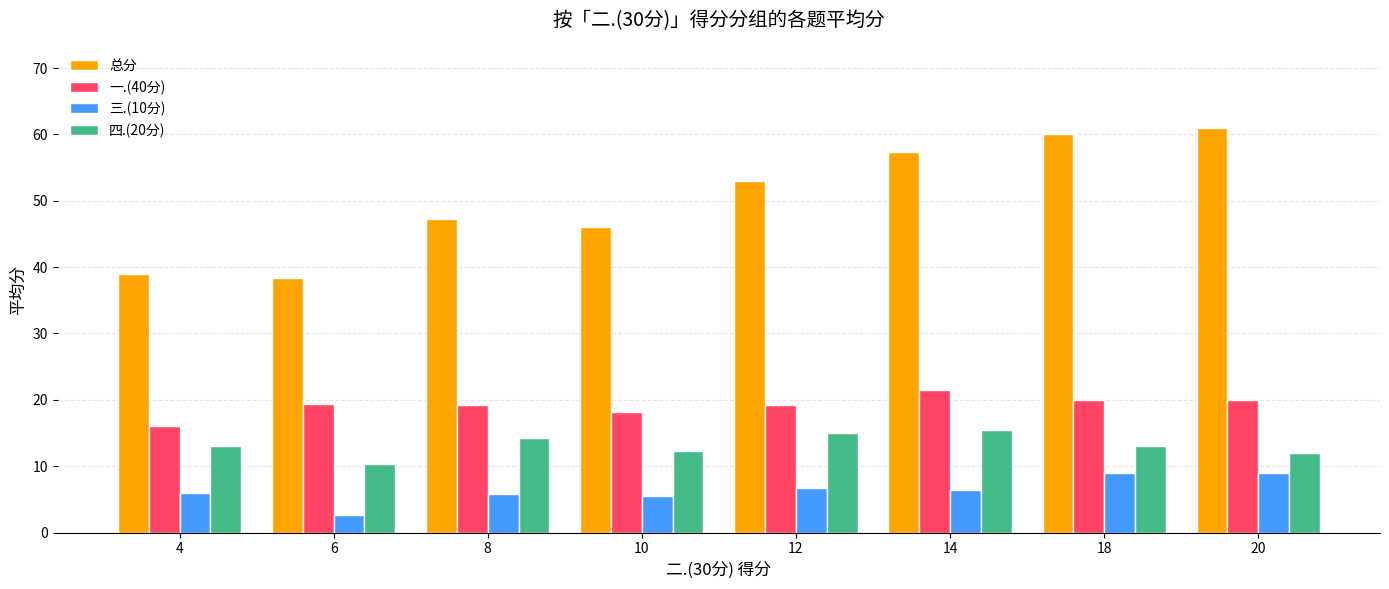

The value of 一.(40分) at 8 is 19.2. True or false?

True